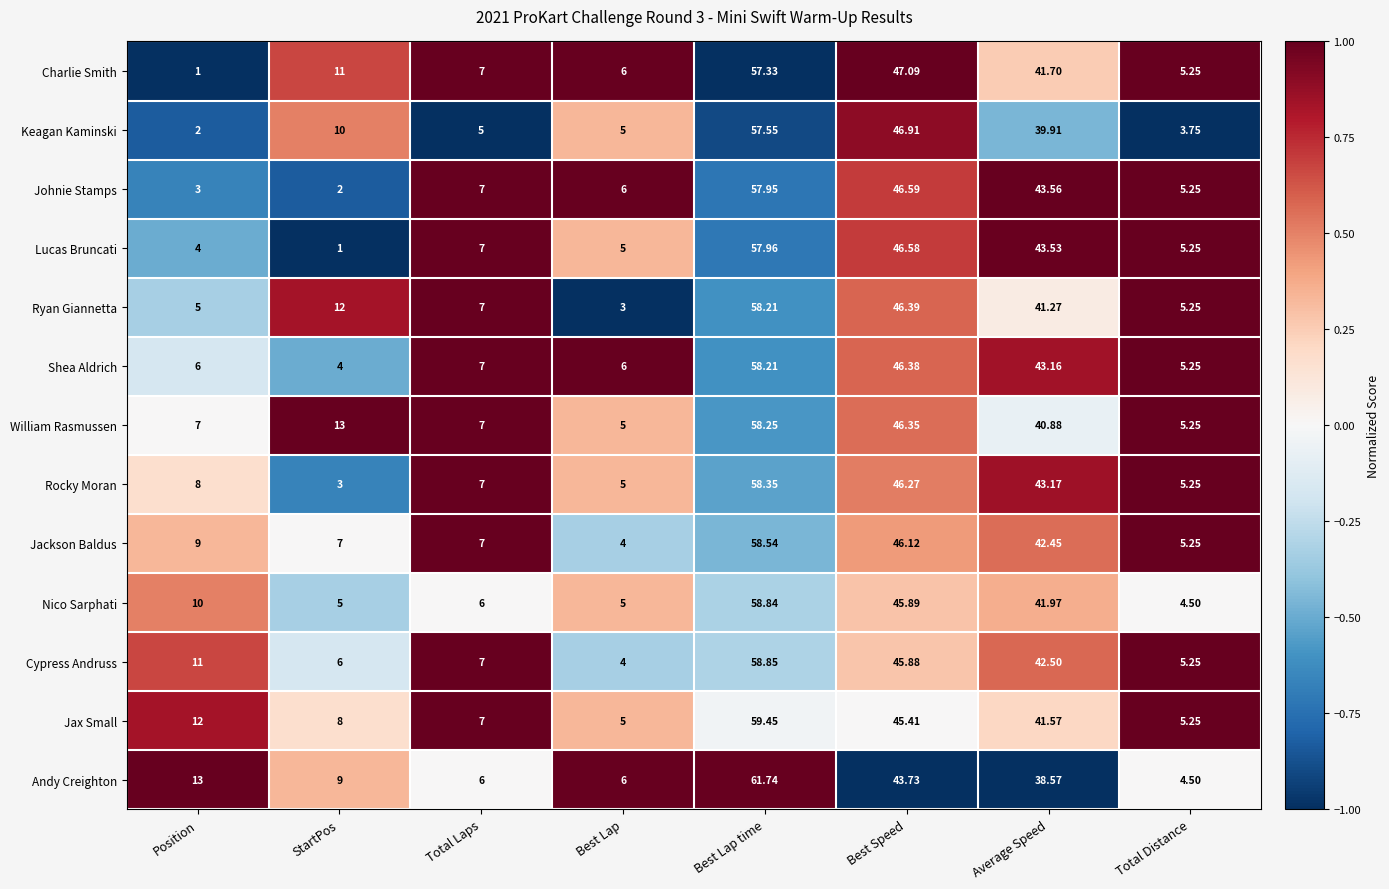

At which category is the sum across all series the highest?

Best Lap time